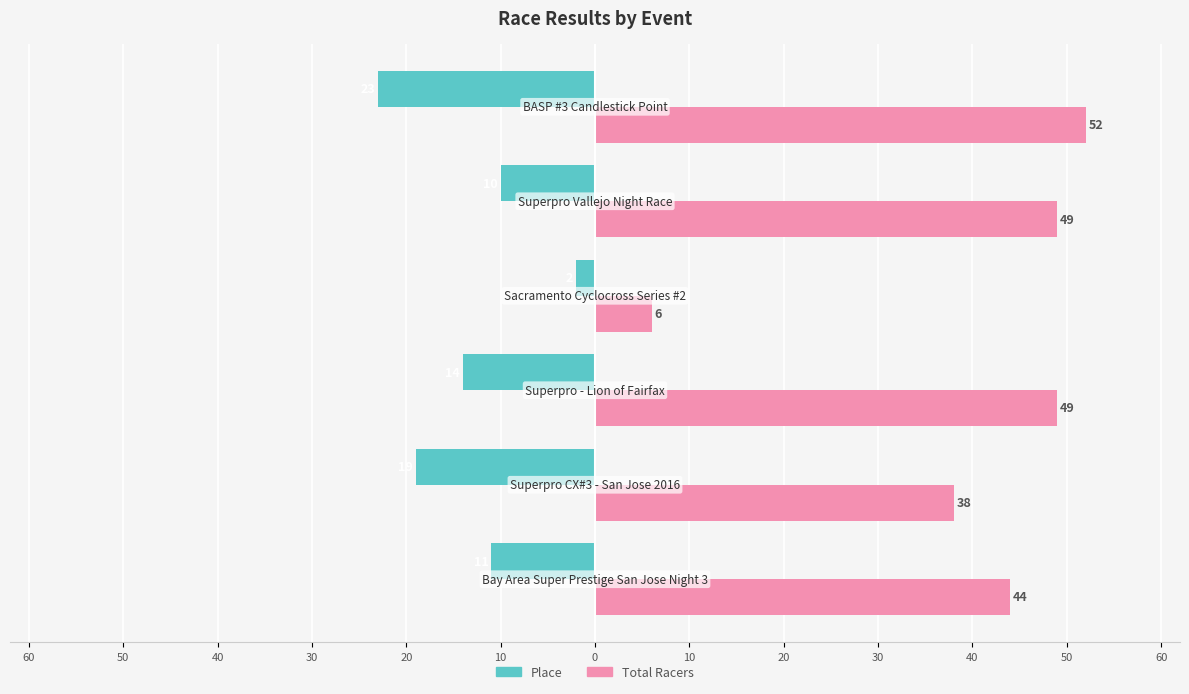

What are all the series names shown in the legend?

Place, Total Racers